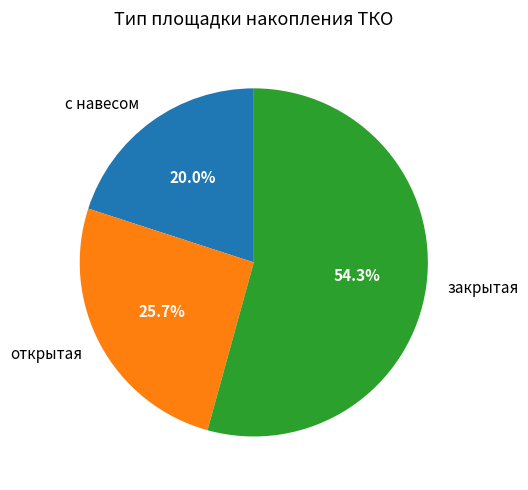

Count the number of slices in the pie.

3